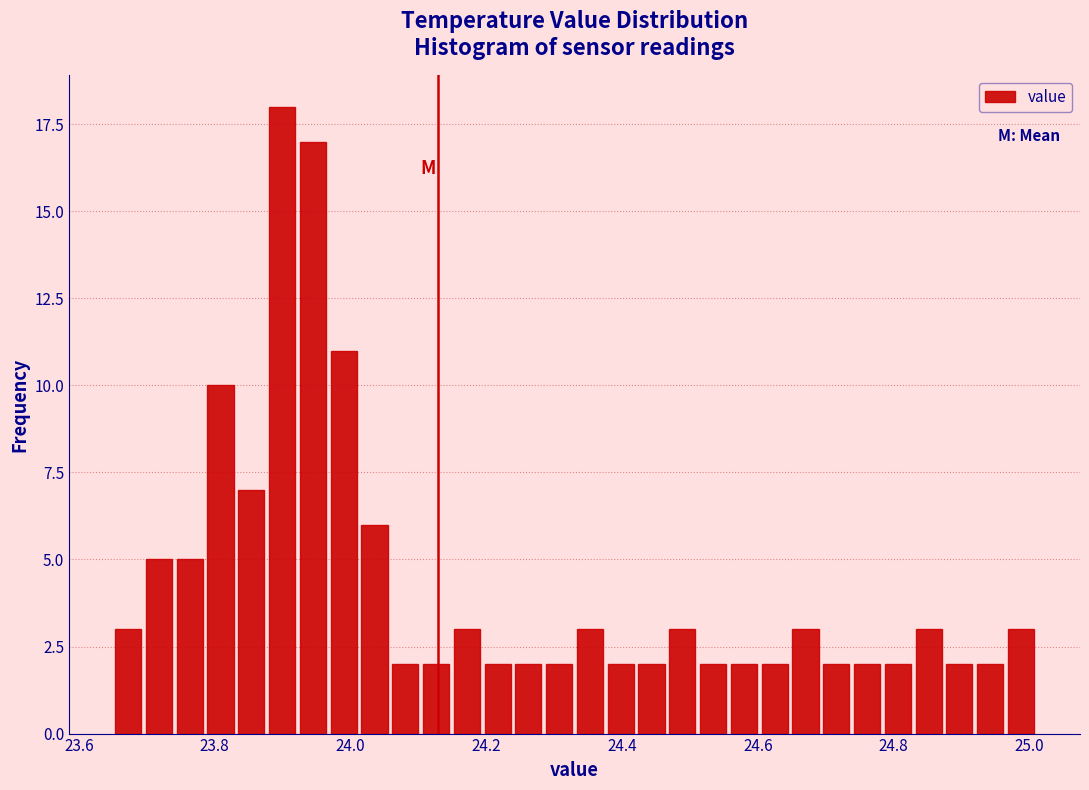

Around what value on the x-axis is the tallest bar? Give the approximate position of its centre, as read against the axis.

23.90